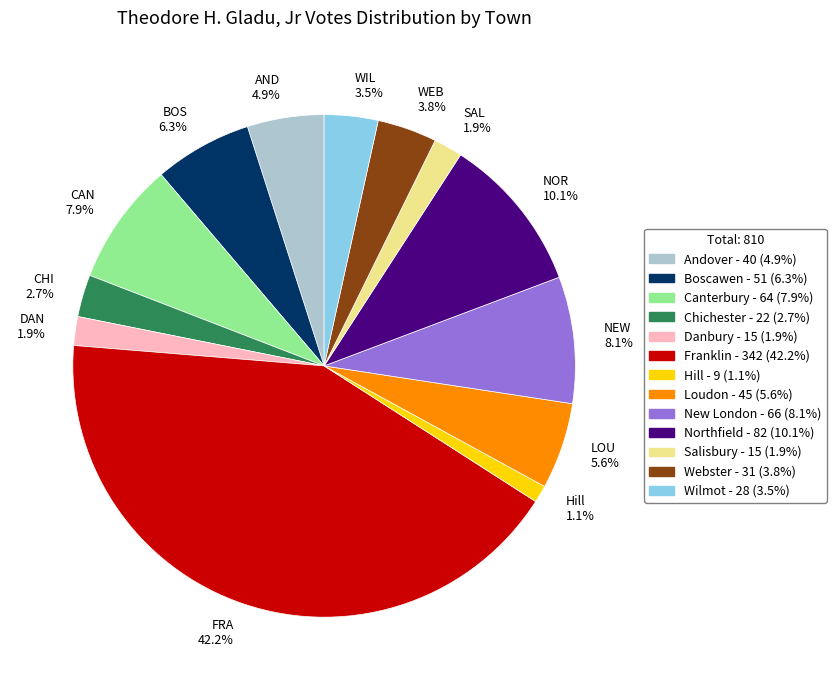

Is there any slice that represents more than half of the pie?

No